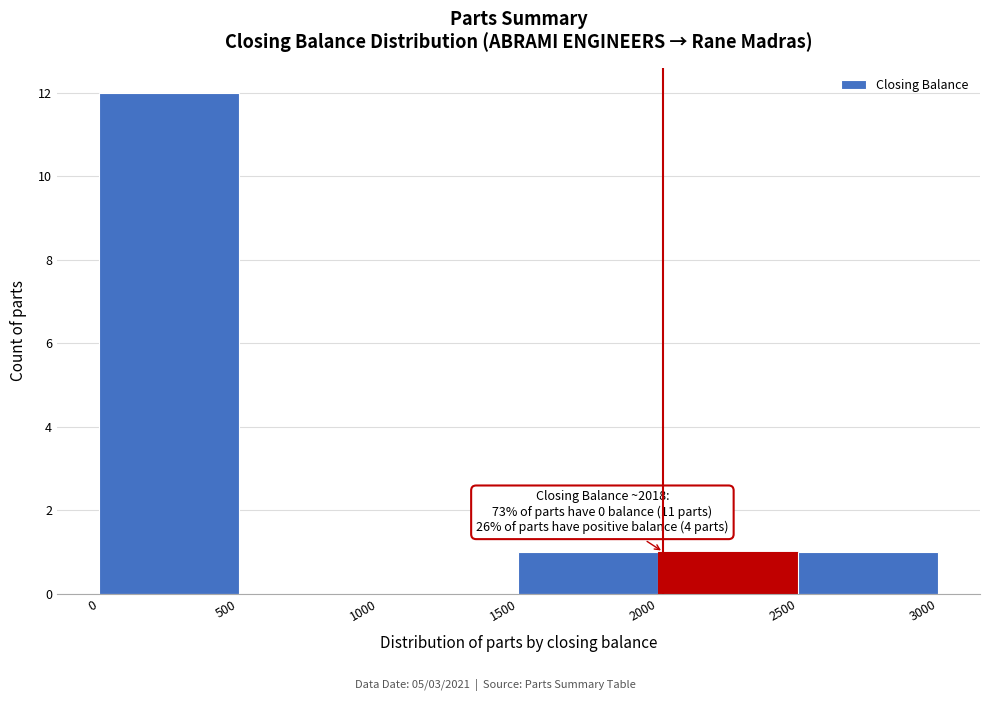

Over which range of the x-axis is the bar tallest?

0 to 500